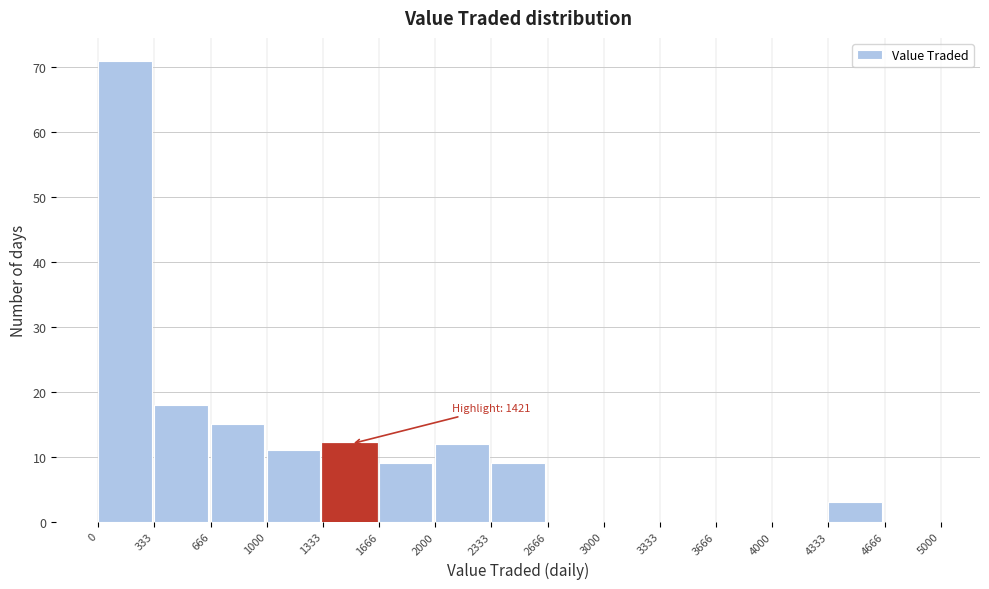

Which range on the x-axis has the tallest bar?

0 to 333